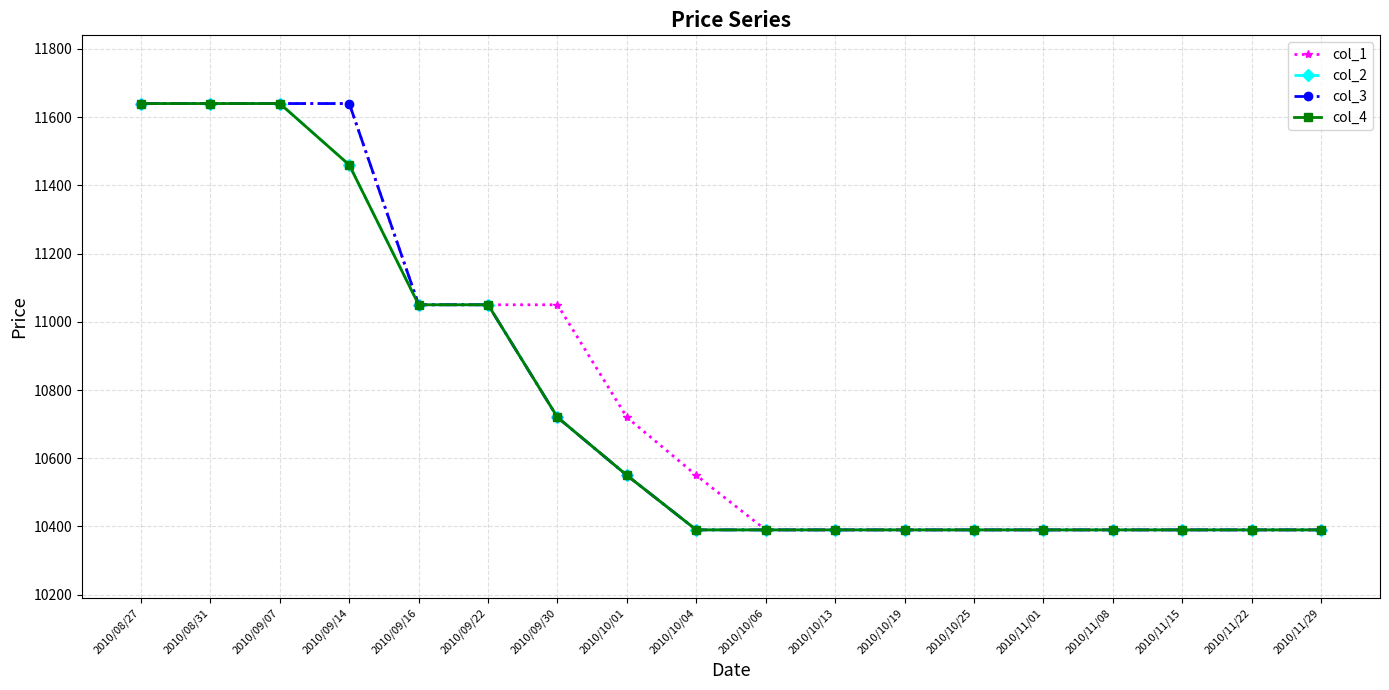

Is the value of col_4 at 2010/10/04 greater than the value of col_1 at 2010/09/22?

No